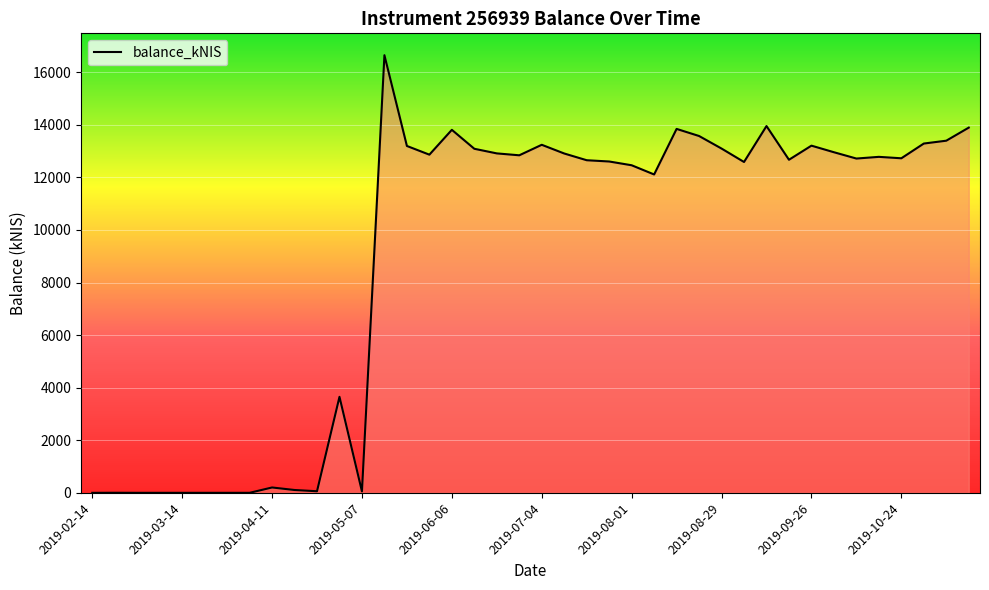

What is the difference between the maximum and minimum values?

16649.1